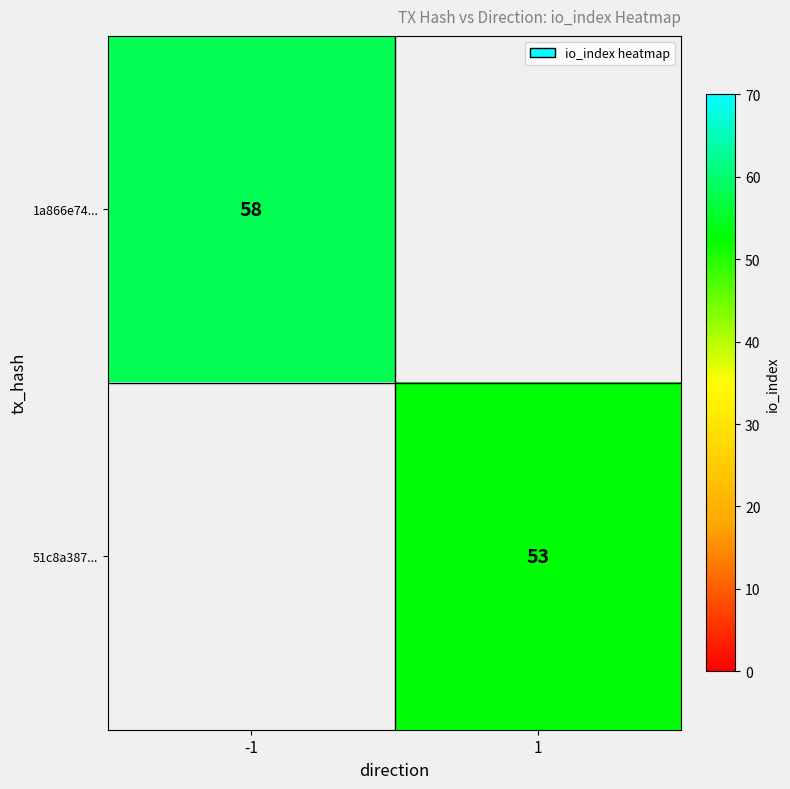

Is the value of 51c8a387... at 1 greater than the value of 1a866e74... at -1?

No